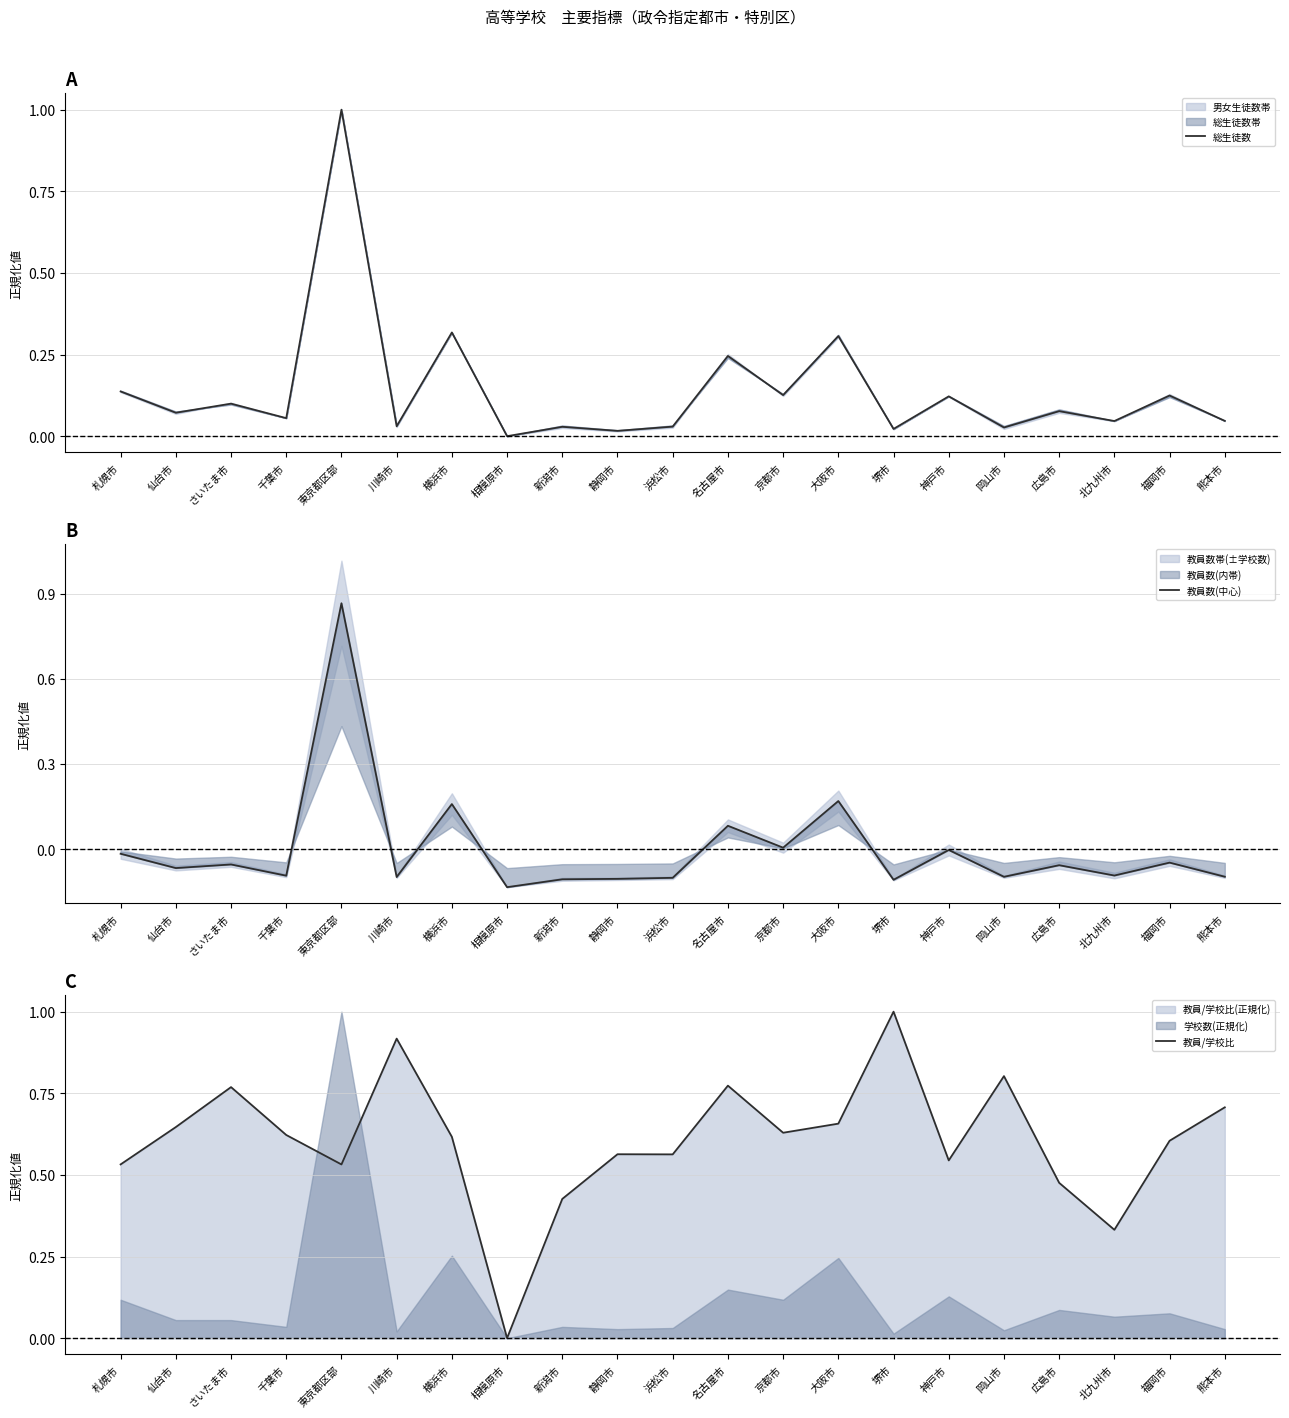

At which category is the sum across all series the highest?

東京都区部